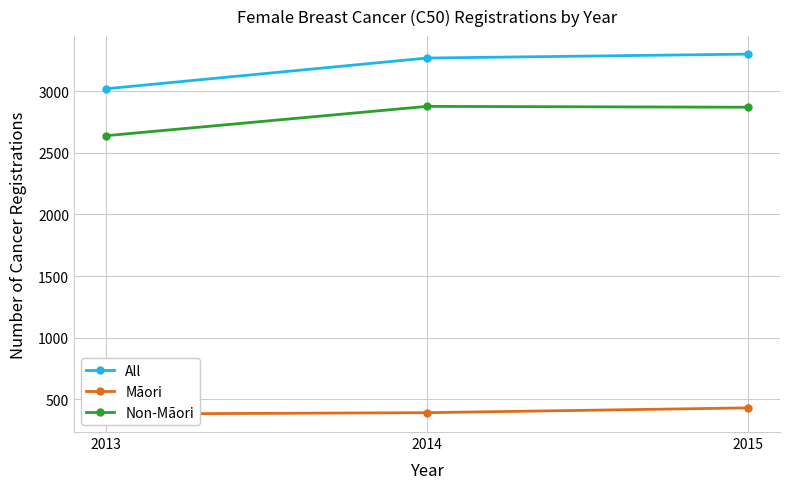

Which series has the widest spread of values?

All